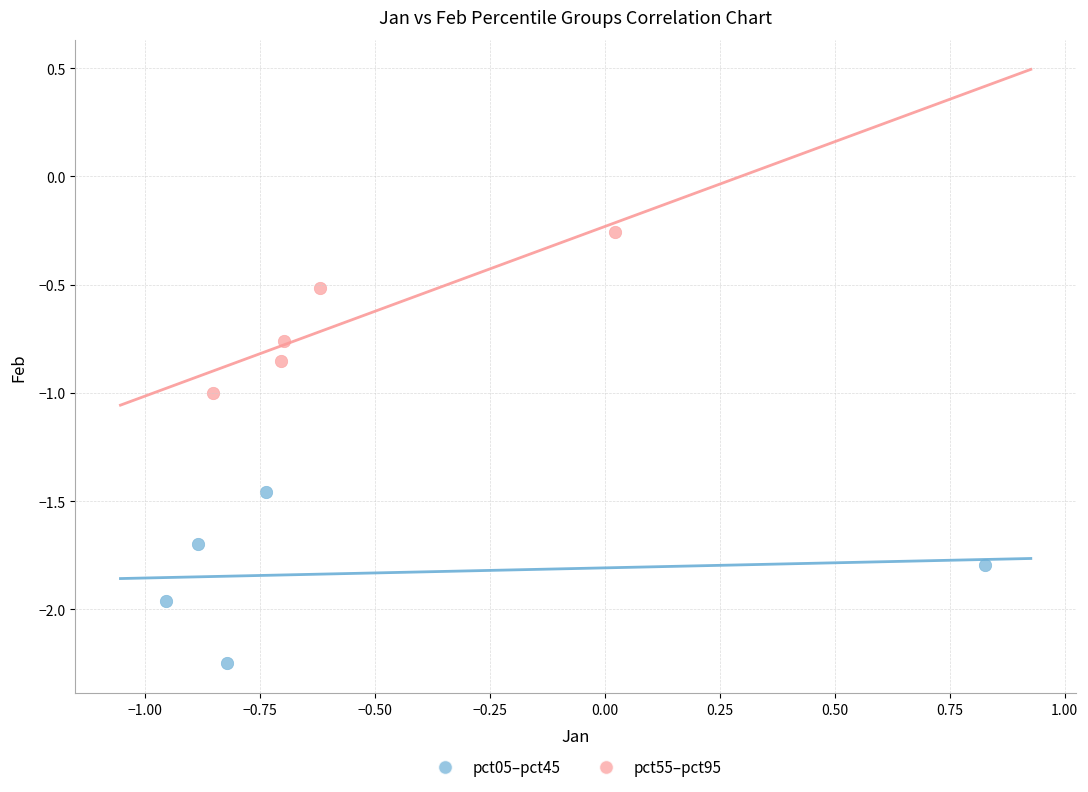

What are all the series names shown in the legend?

pct05–pct45, pct55–pct95